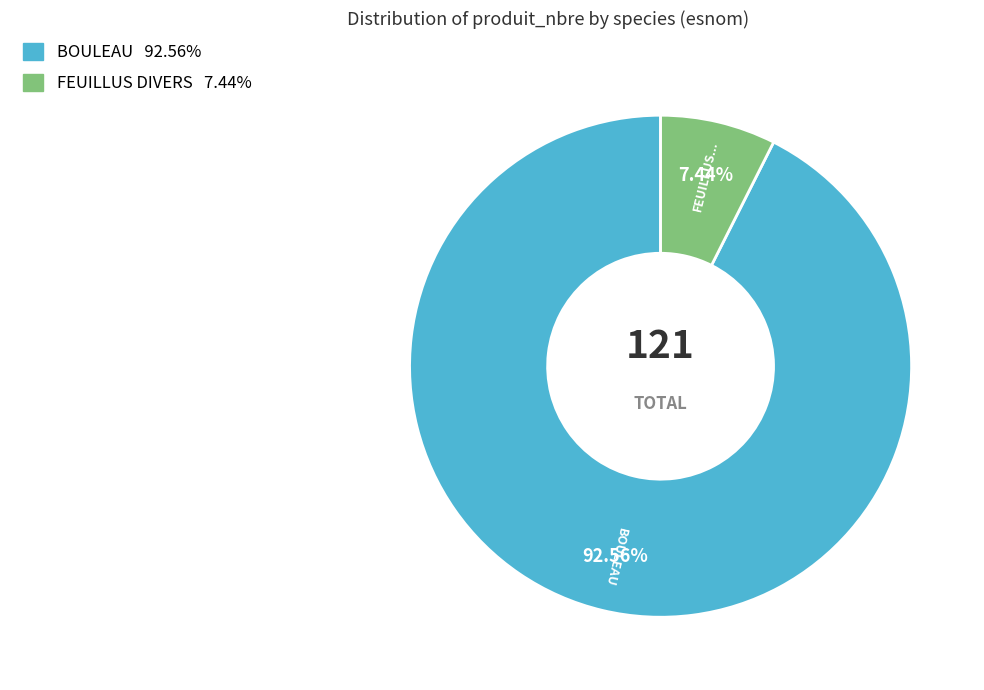

Is there any slice that represents more than half of the pie?

Yes